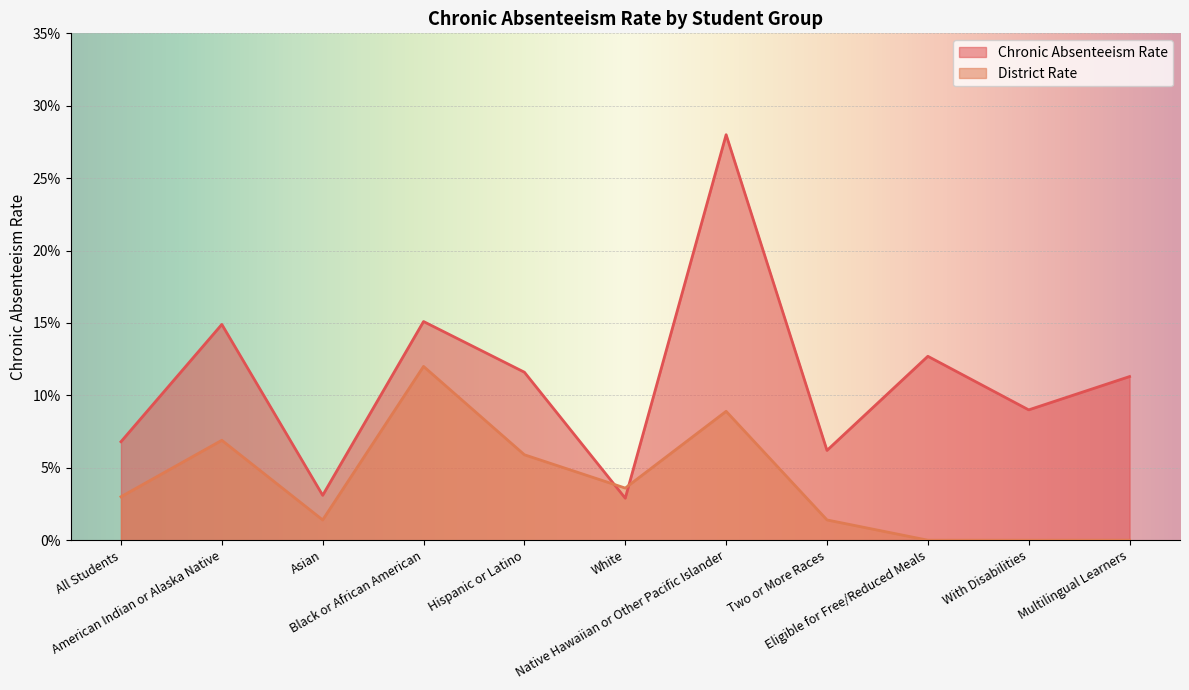

Where do District Rate and Chronic Absenteeism Rate first cross each other?

Hispanic or Latino and White